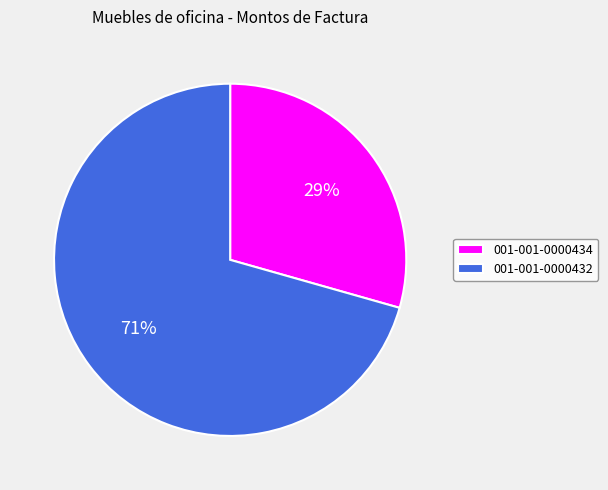

Count the number of slices in the pie.

2